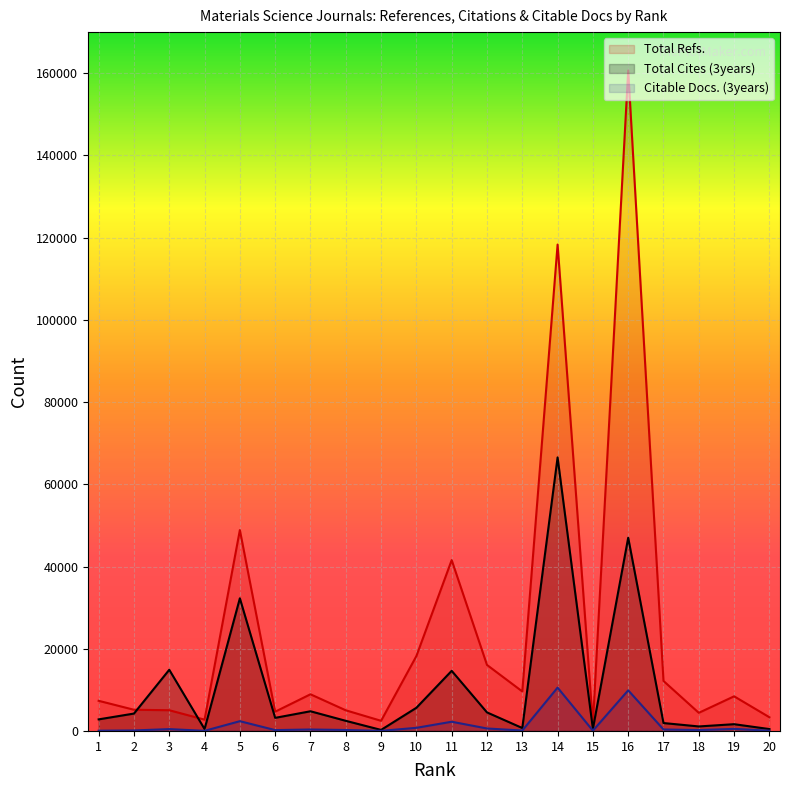

At which label is Total Refs. closest to 81223?

5